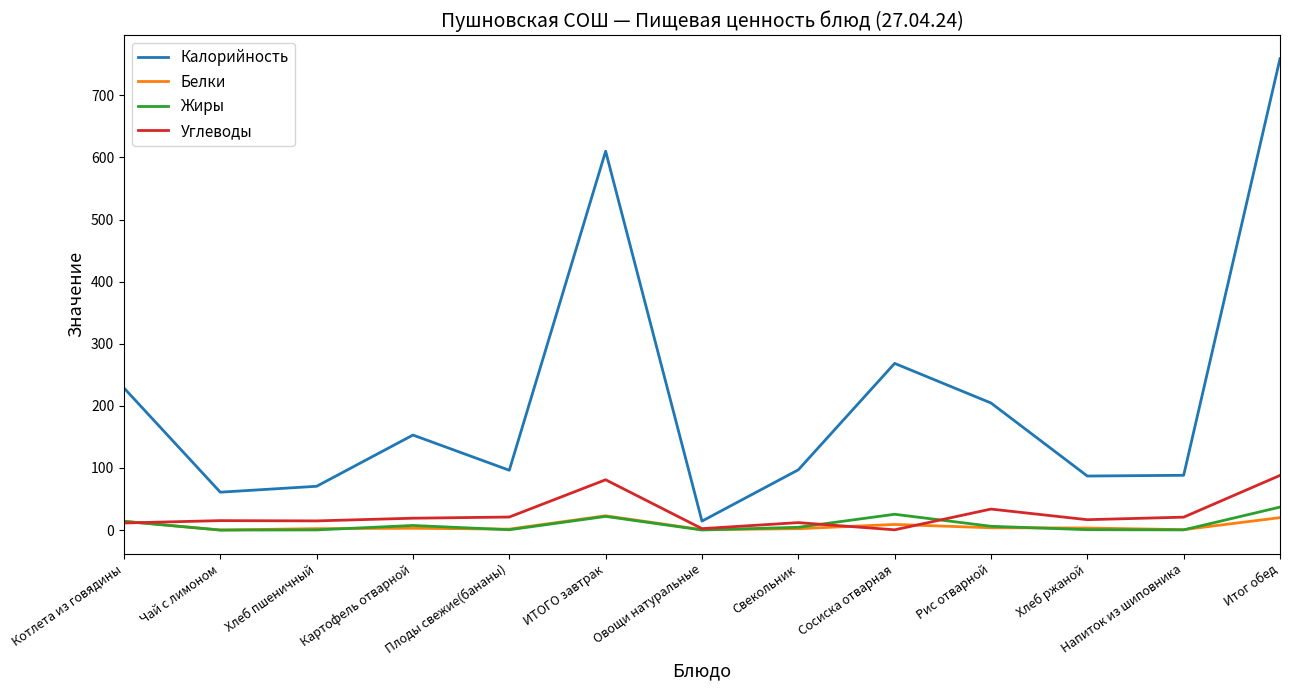

What is the greatest value displayed?

759.0